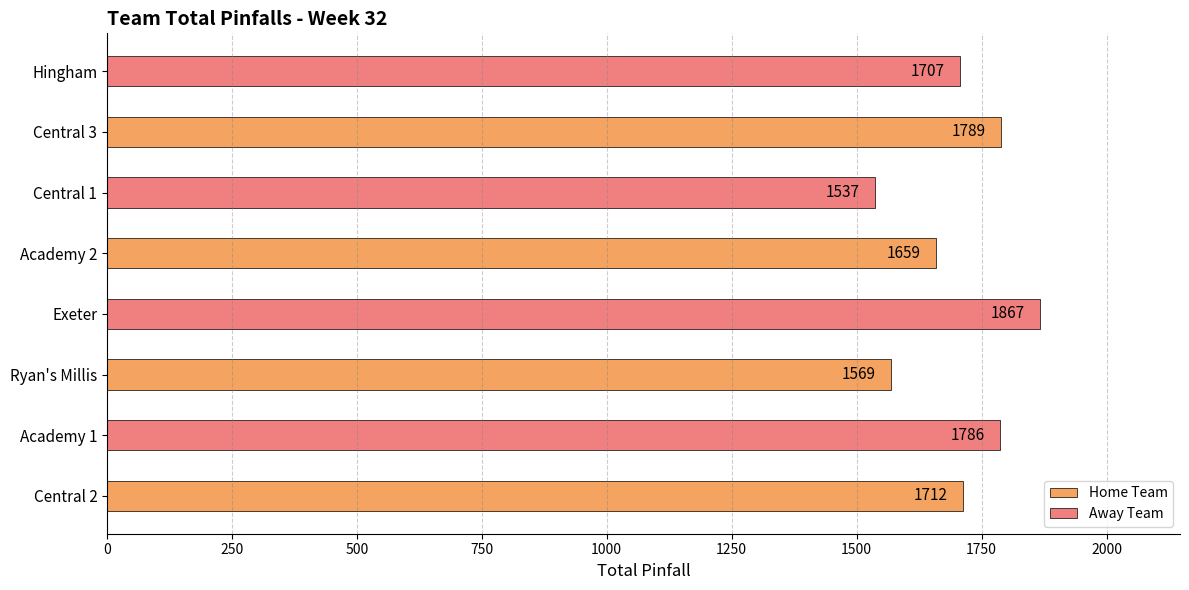

At which category does the chart reach its minimum across all series?

Central 1